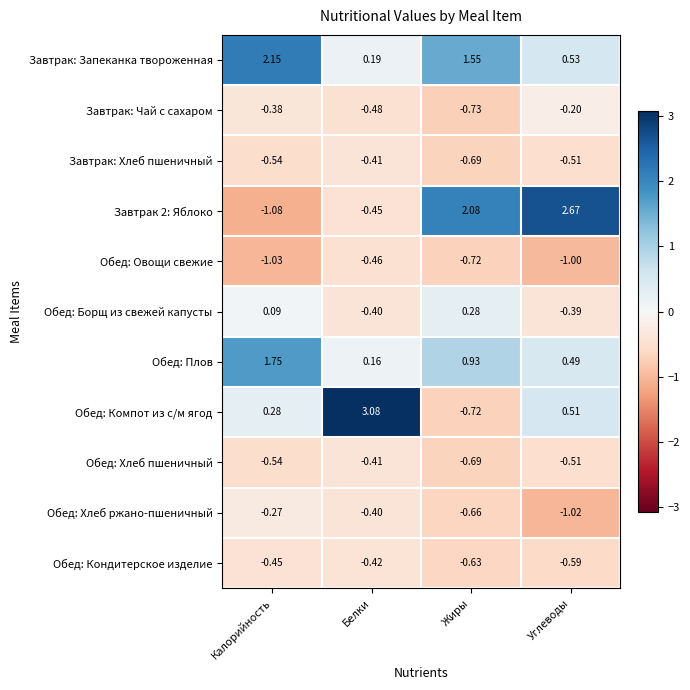

Rank the categories by Обед: Овощи свежие value from highest to lowest.

Белки, Жиры, Углеводы, Калорийность